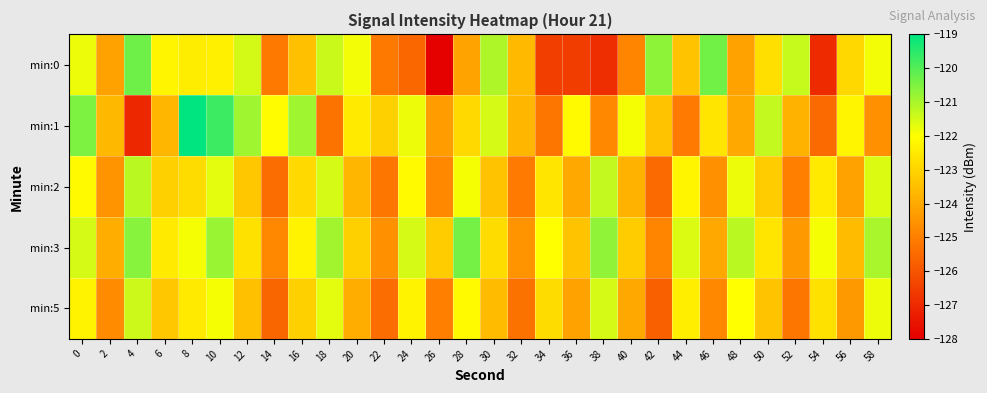

What is the spread (max minus min) of values at 22?

2.3